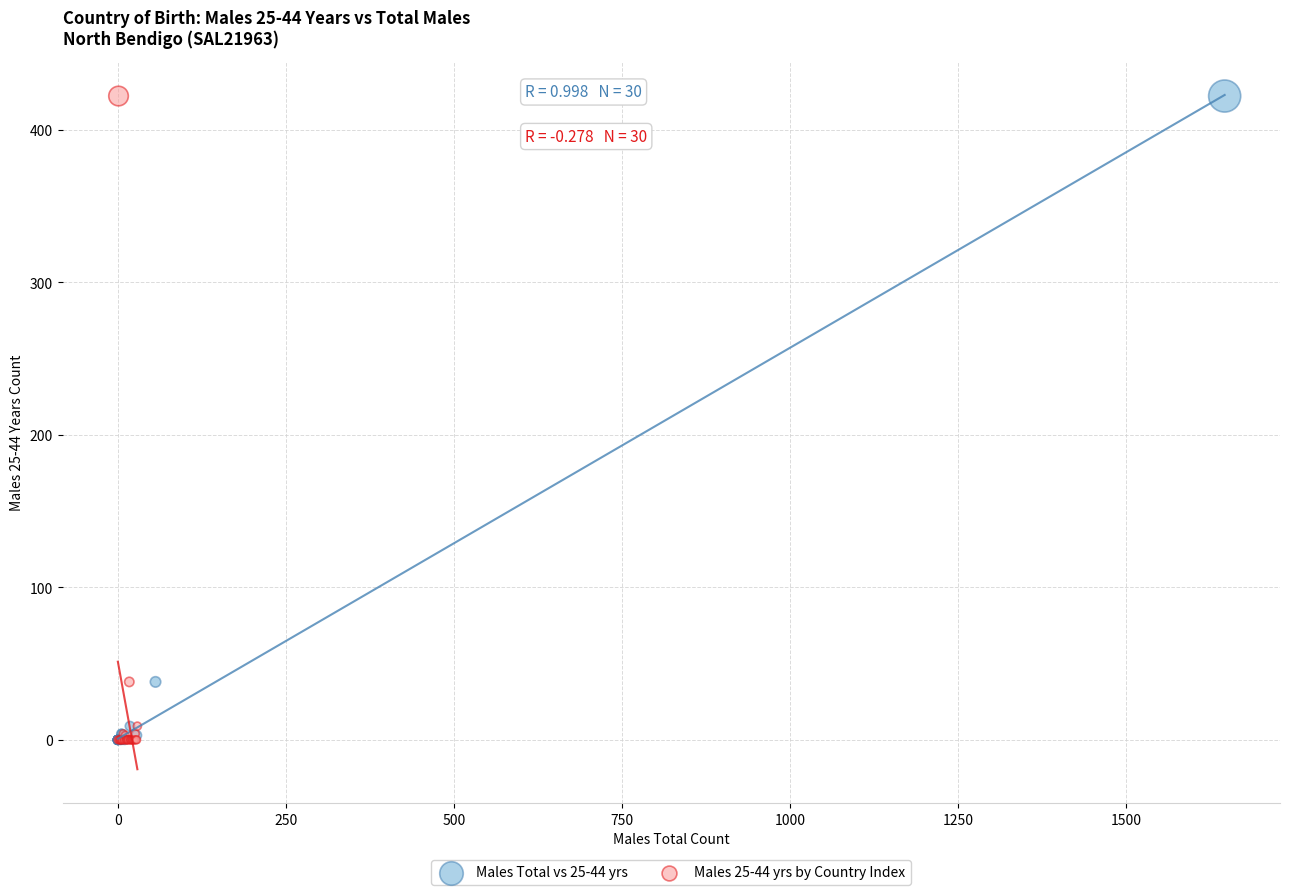

What are all the series names shown in the legend?

Males Total vs 25-44 yrs, Males 25-44 yrs by Country Index